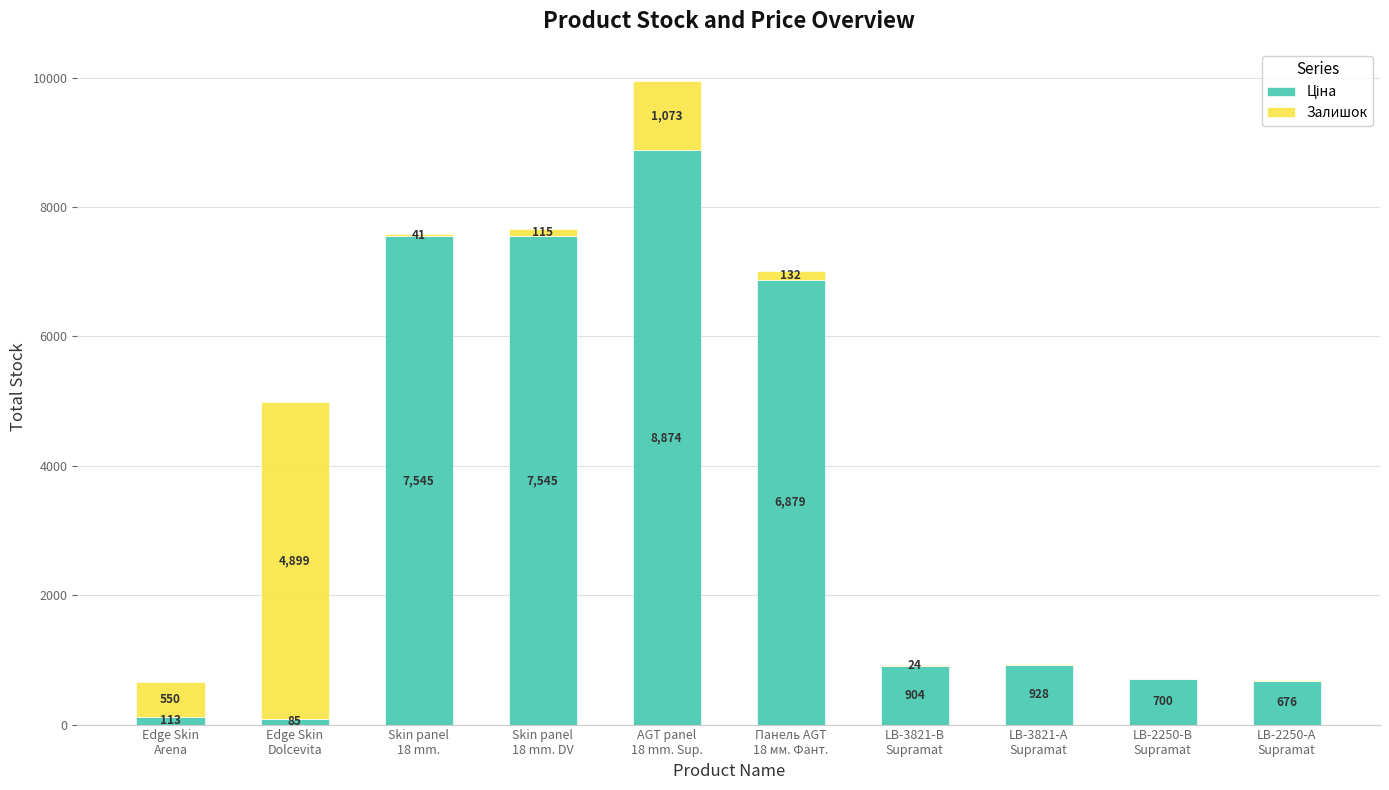

Are the bars grouped side by side (vs. stacked)?

No